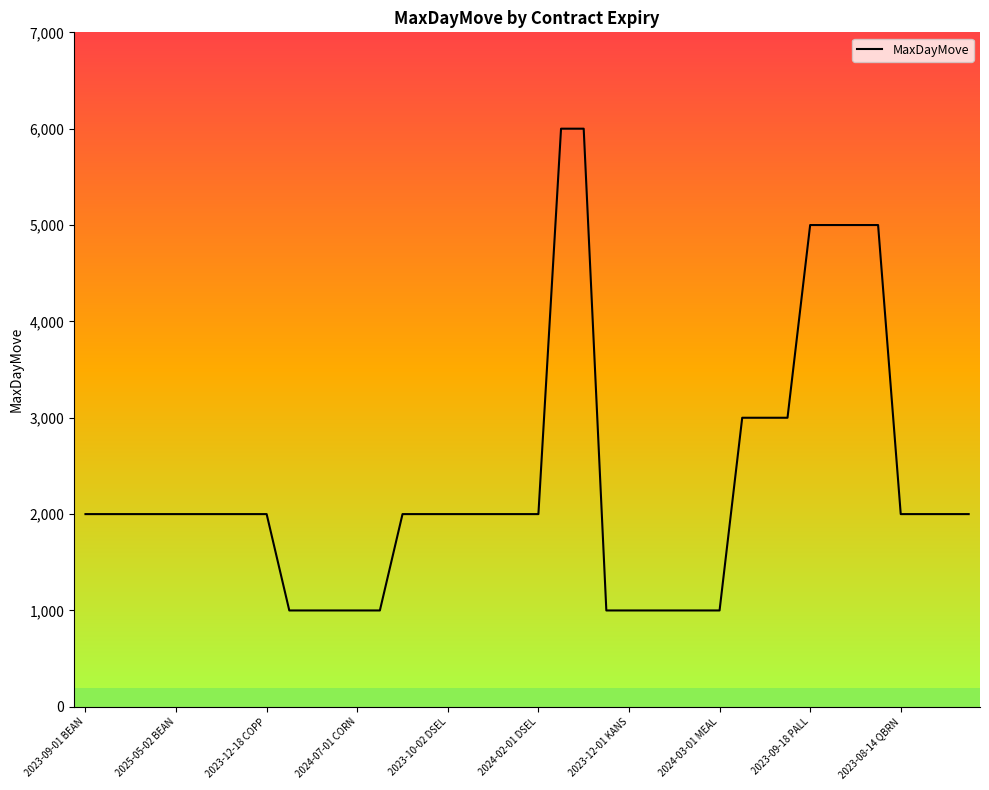

What is the minimum value shown in the chart?

1000